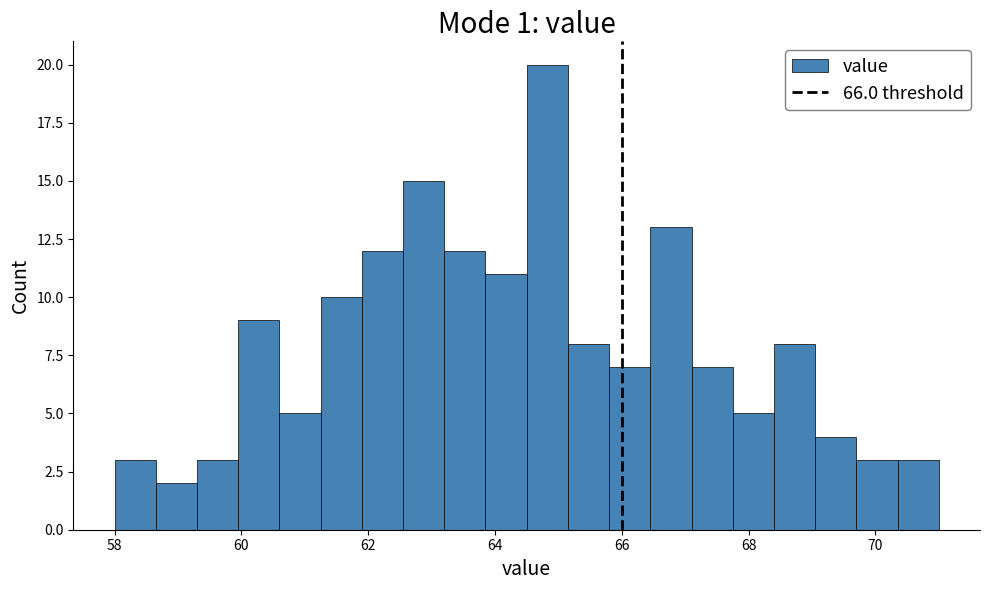

Read against the x-axis, roughly where is the centre of the tallest bar?

64.8